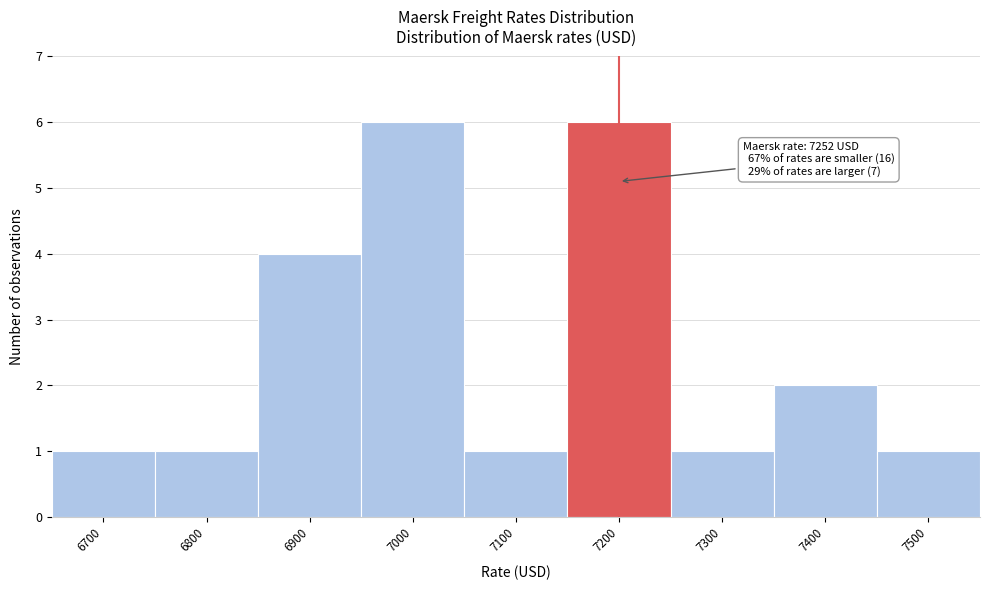

Reading left to right, extract all data points from this chart.

6700=1	6800=1	6900=4	7000=6	7100=1	7200=6	7300=1	7400=2	7500=1